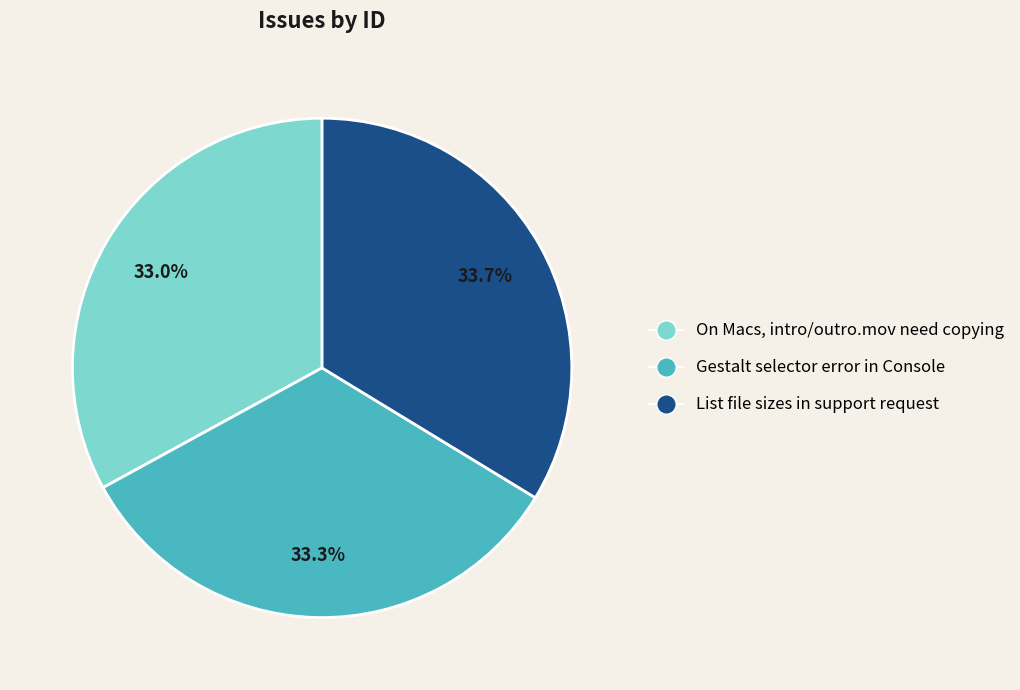

The On Macs, intro/outro.mov need copying slice represents 21% of the pie. True or false?

False